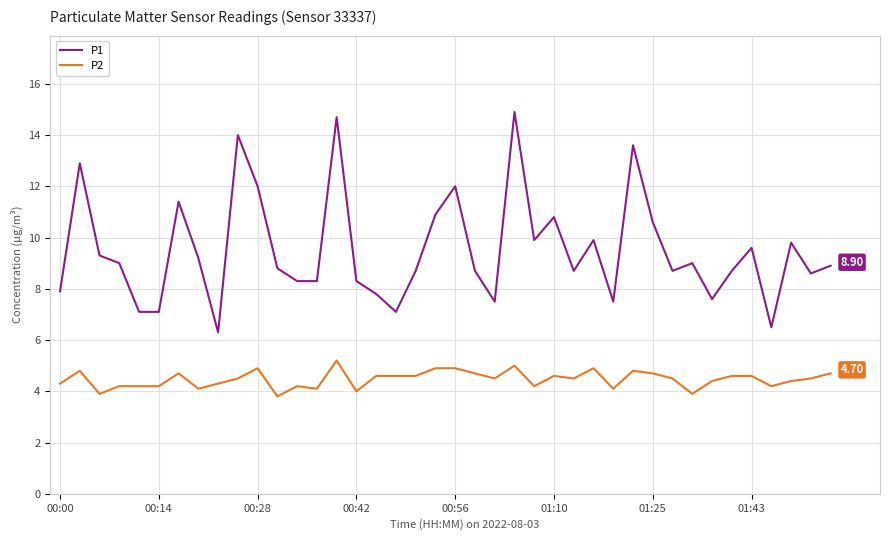

What is the difference between the maximum and minimum values in the P1 series?

8.6